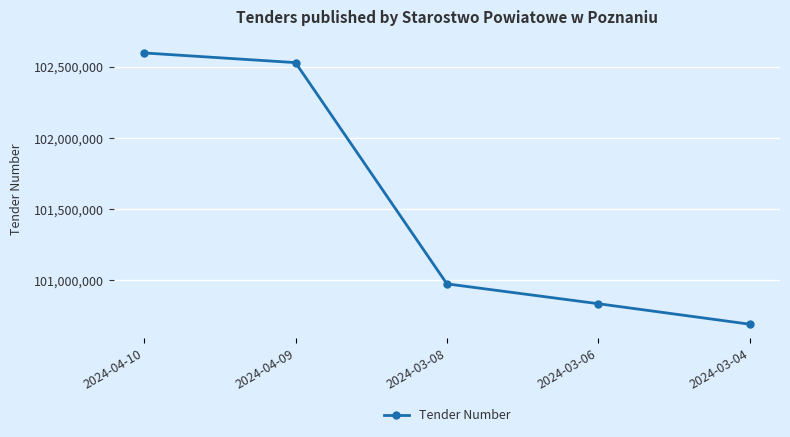

The value at 2024-03-06 is 100834789. True or false?

True